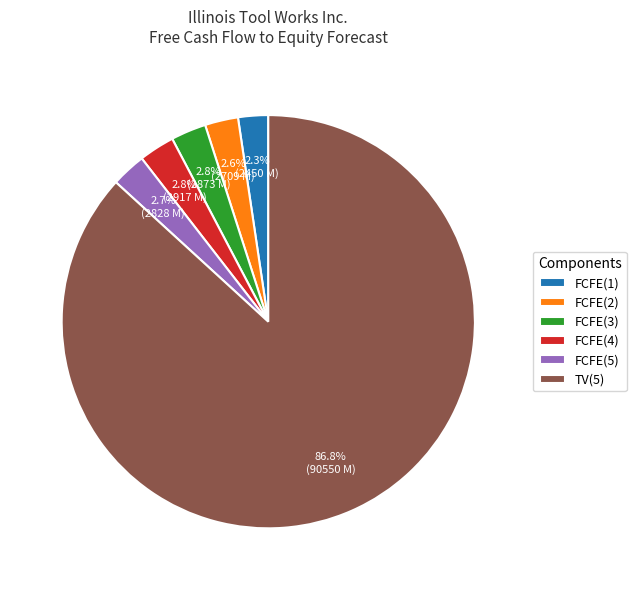

What percentage do FCFE(1) and TV(5) together represent?

89.1%